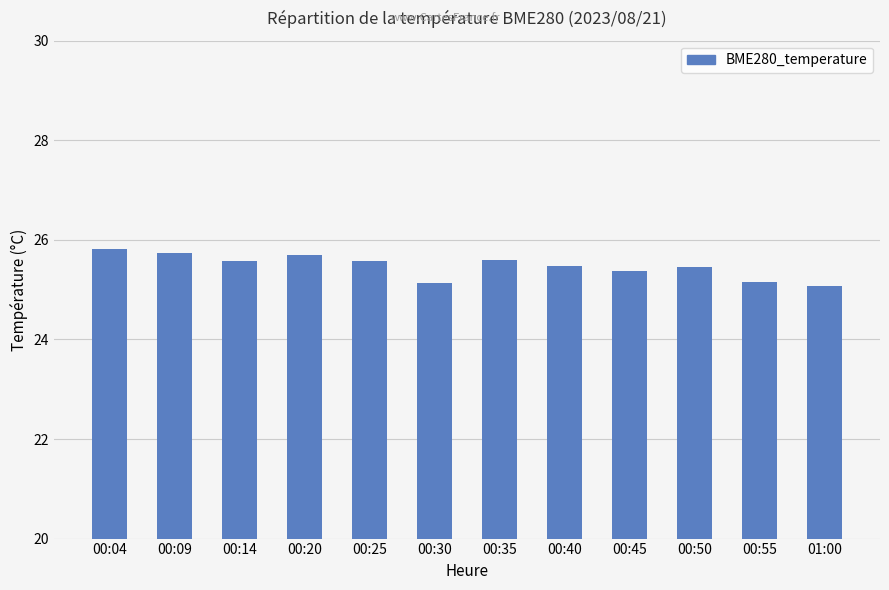

What is the maximum value shown in the chart?

25.8